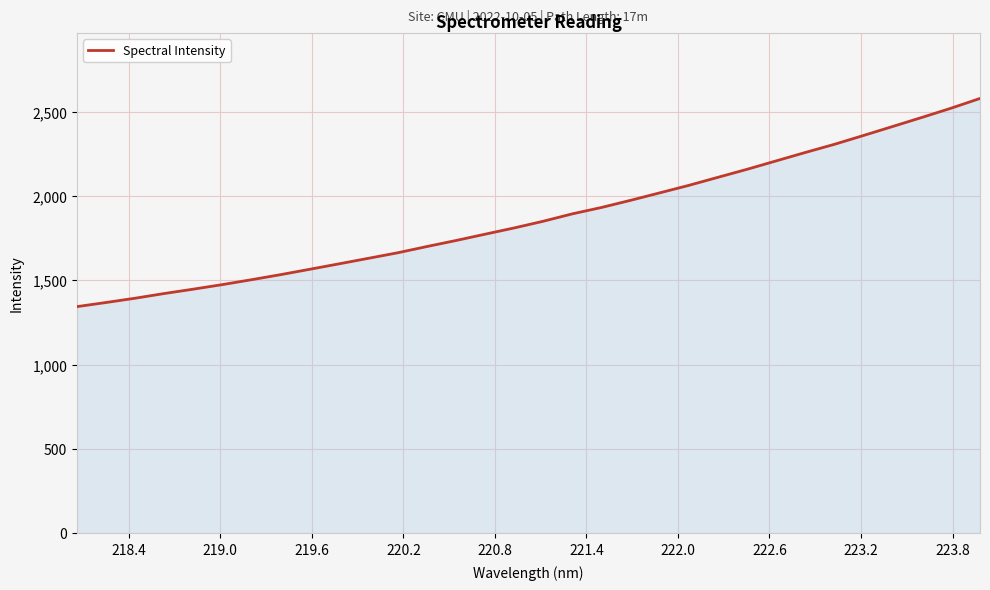

What is the difference between the maximum and minimum values?

1234.9